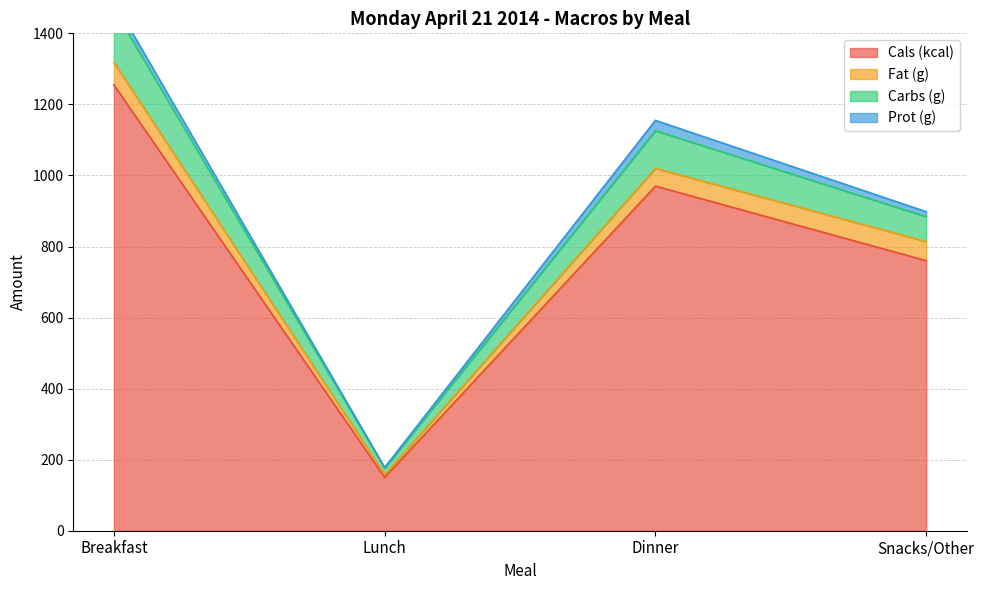

Where is Cals (kcal) nearest to the value 702?

Snacks/Other